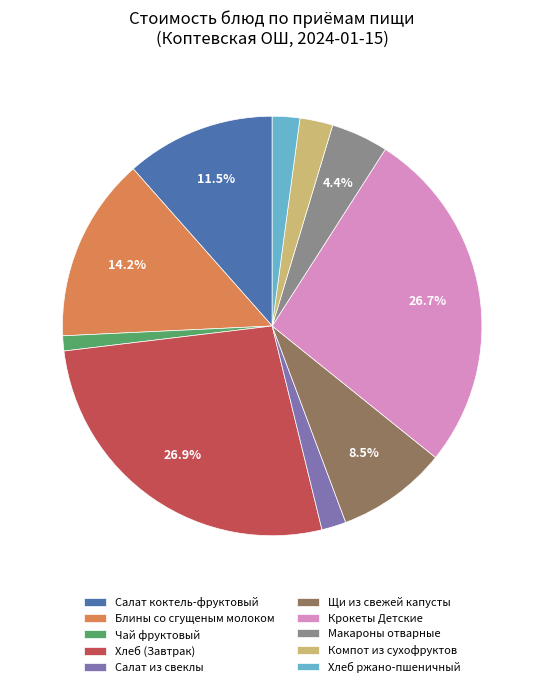

What is the ratio of the value at Салат коктель-фруктовый to the value at Салат из свеклы?

6.1